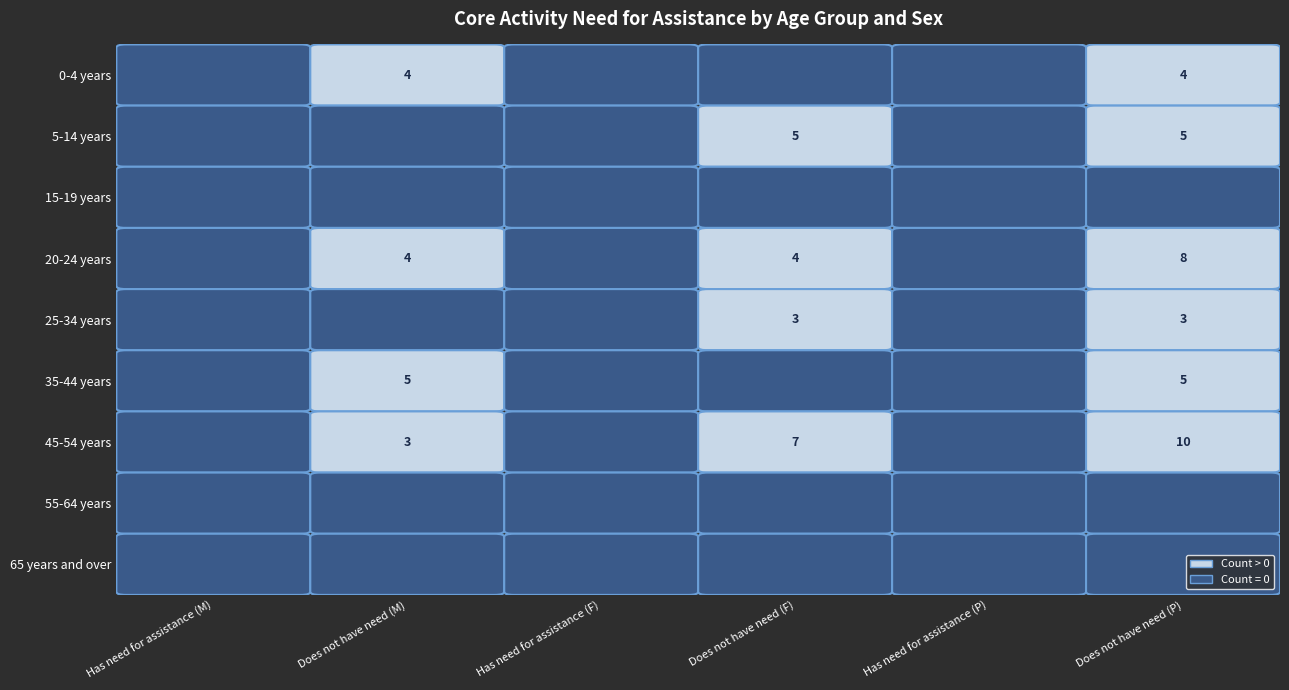

Which series has the largest total across all categories?

45-54 years